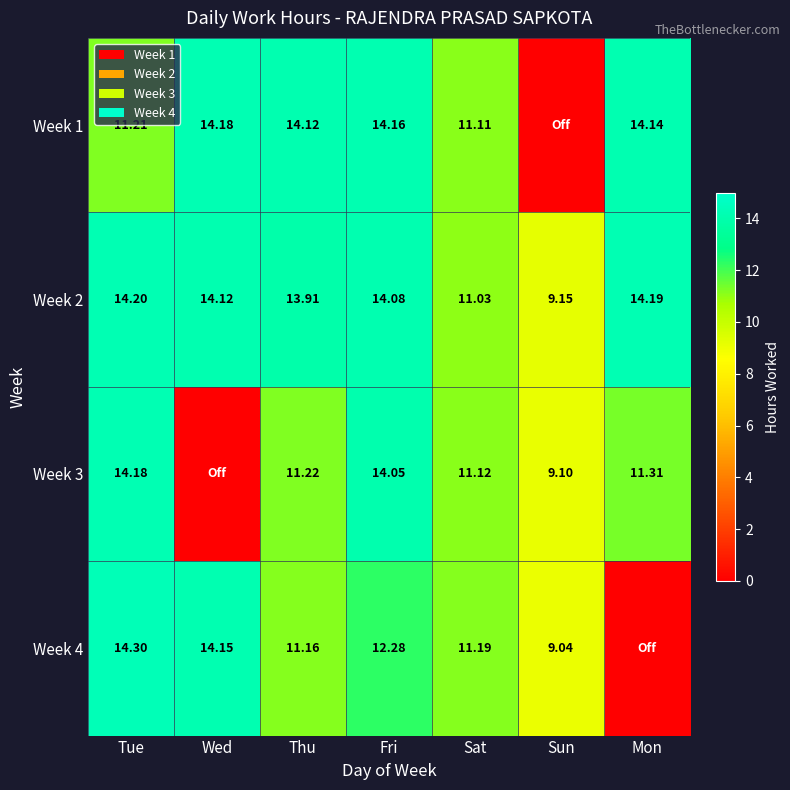

At which label does Week 2 first exceed 14?

Tue